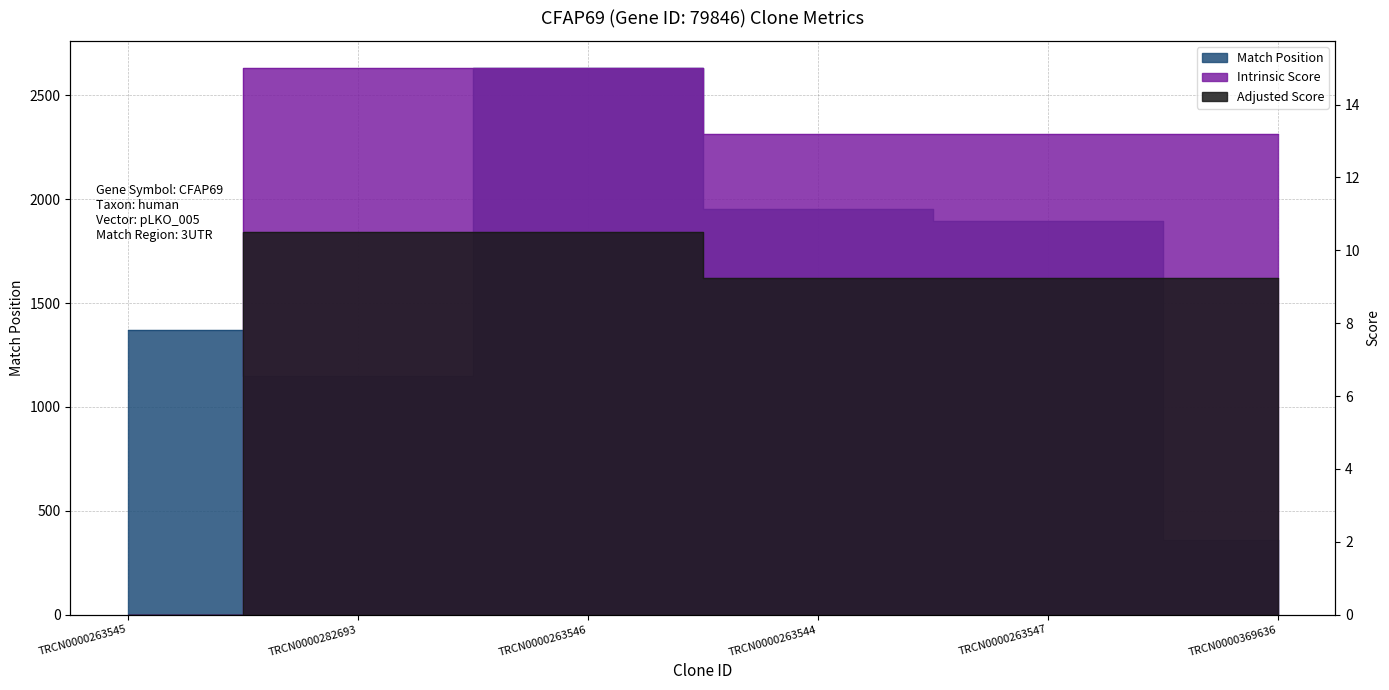

True or false: Adjusted Score has a value of 4.7 at TRCN0000282693.

False